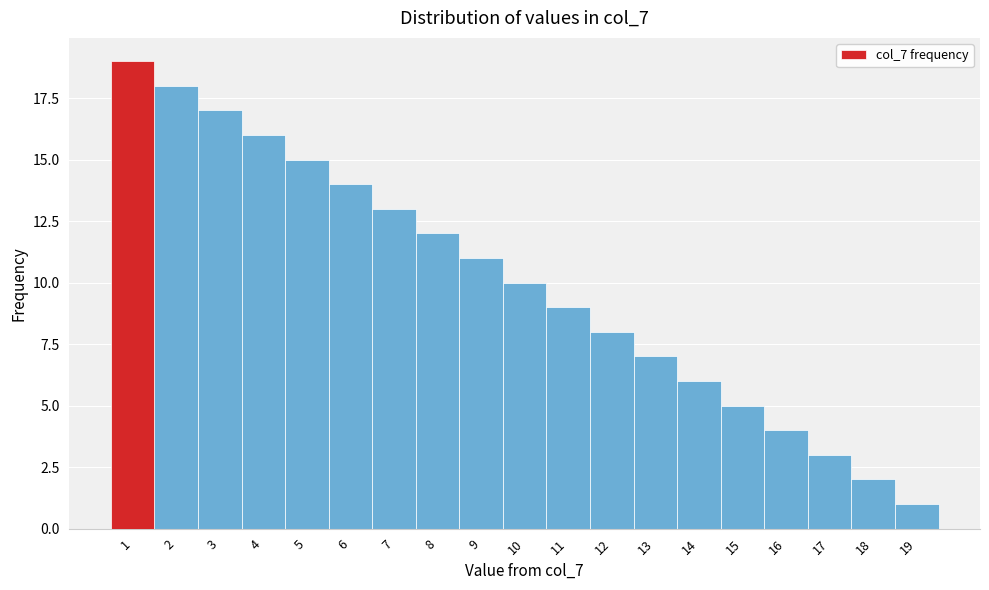

Reading left to right, list every bar in this chart as the range it spans on the x-axis followed by its height. The values are not printed on the chart, so give them approximately, as read against the axis.

0.5 to 1.5: 19
1.5 to 2.5: 18
2.5 to 3.5: 17
3.5 to 4.5: 16
4.5 to 5.5: 15
5.5 to 6.5: 14
6.5 to 7.5: 13
7.5 to 8.5: 12
8.5 to 9.5: 11
9.5 to 10.5: 10
10.5 to 11.5: 9
11.5 to 12.5: 8
12.5 to 13.5: 7
13.5 to 14.5: 6
14.5 to 15.5: 5
15.5 to 16.5: 4
16.5 to 17.5: 3
17.5 to 18.5: 2
18.5 to 19.5: 1